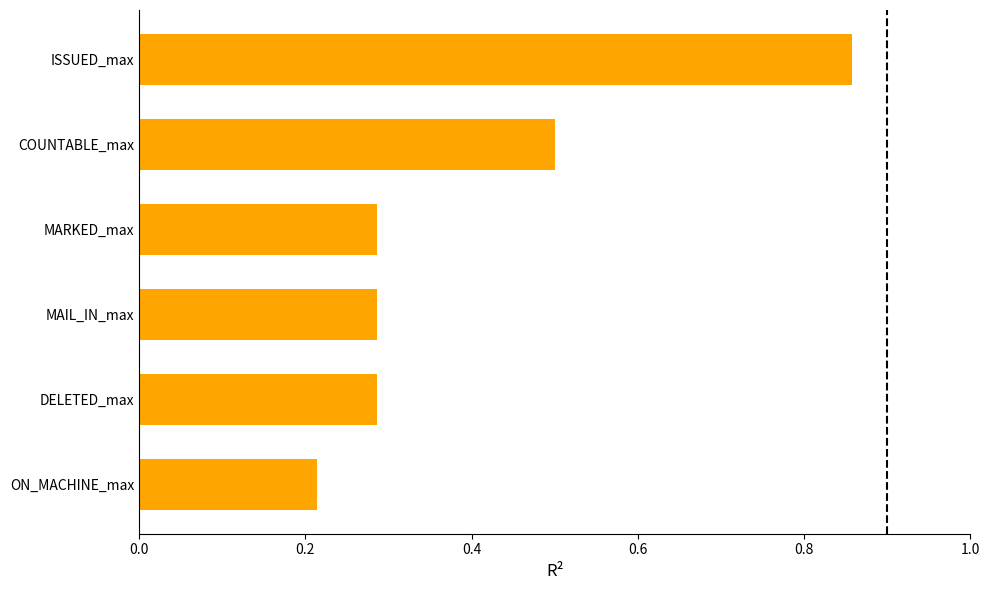

What is the difference between the maximum and minimum values?

0.6